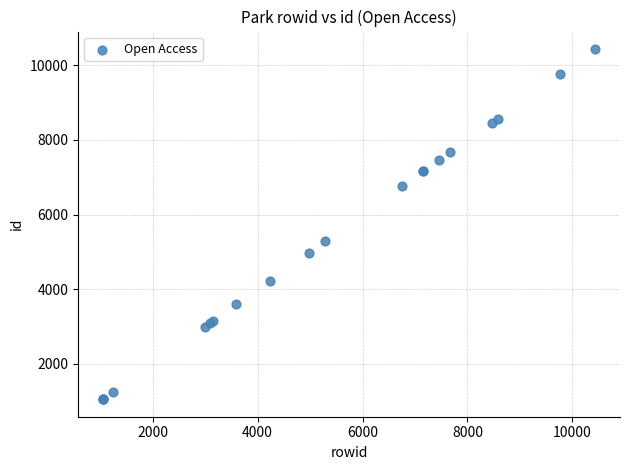

What Y value in the scatter plot is closest to 5741?

5293